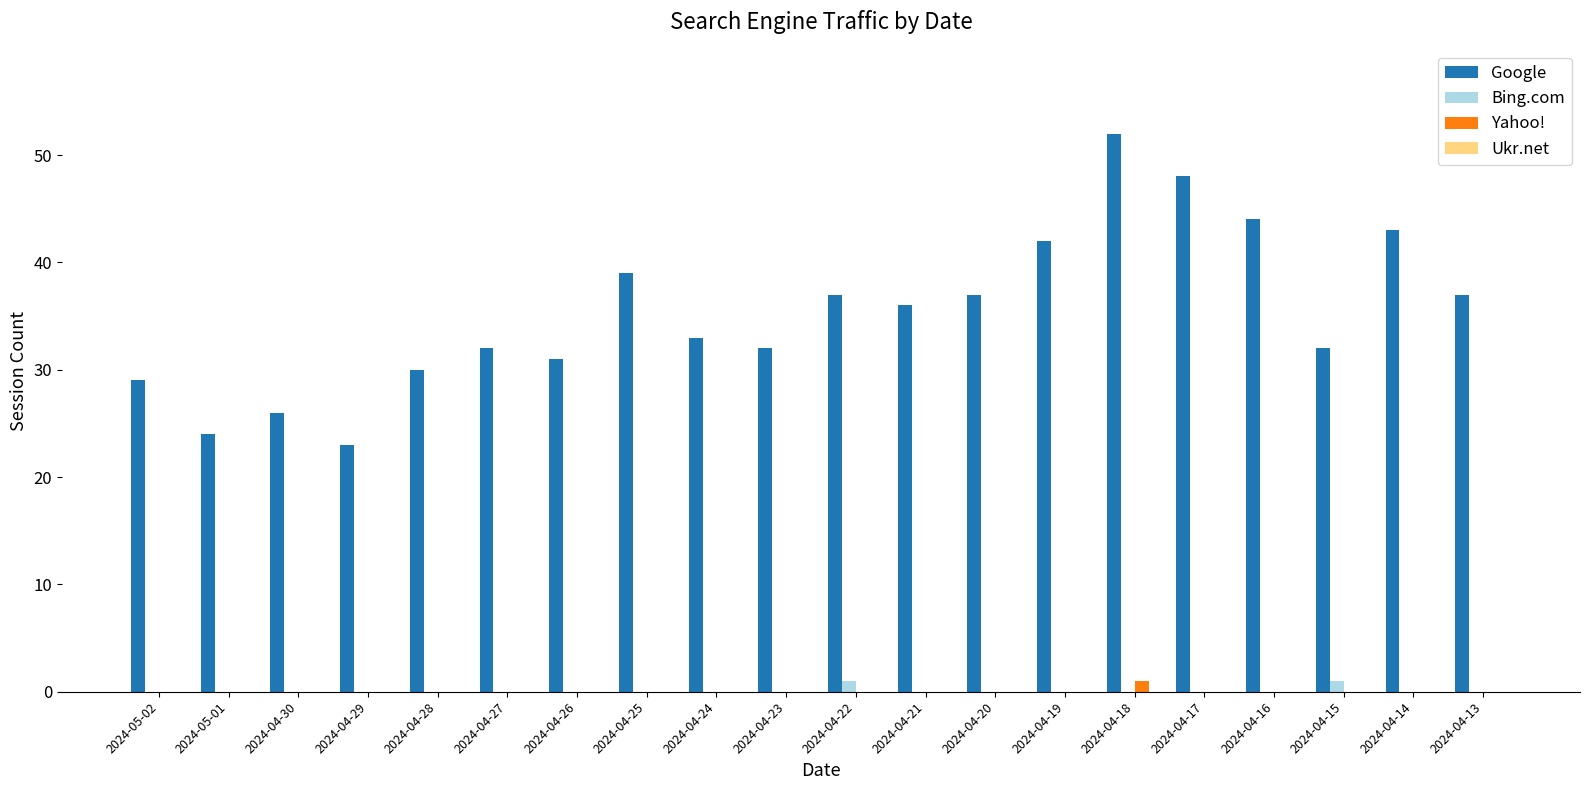

Which category has the highest value in the Google series?

2024-04-18